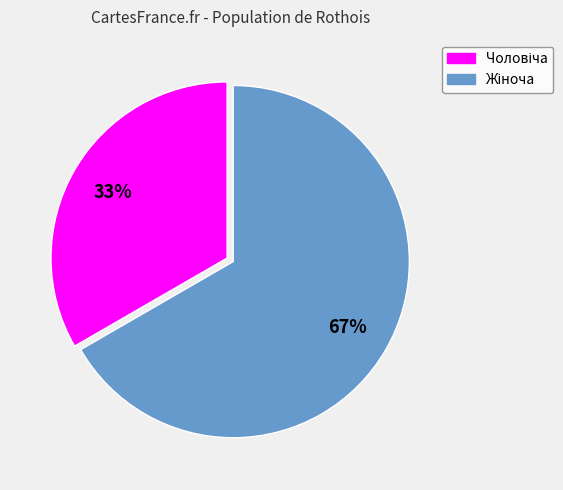

Is there any slice that represents more than half of the pie?

Yes